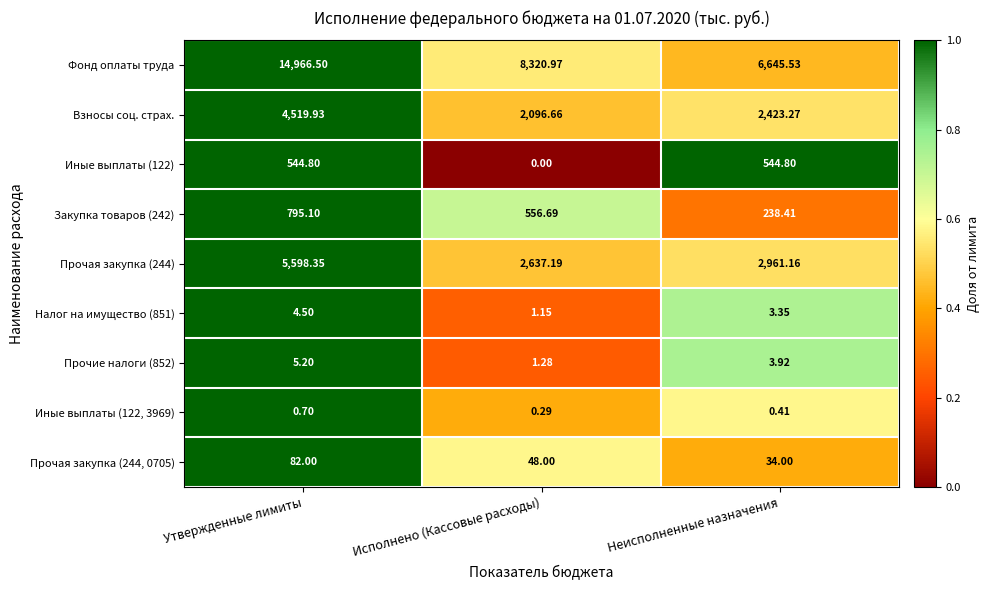

Which series has the largest range (max minus min)?

Фонд оплаты труда